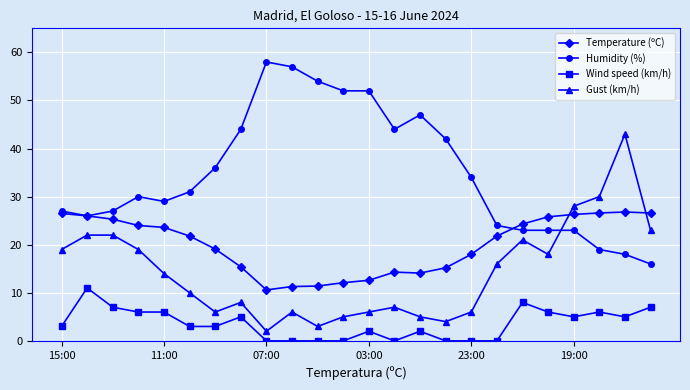

List the series in order of their peak value, lowest first.

Wind speed (km/h), Temperature (ºC), Gust (km/h), Humidity (%)